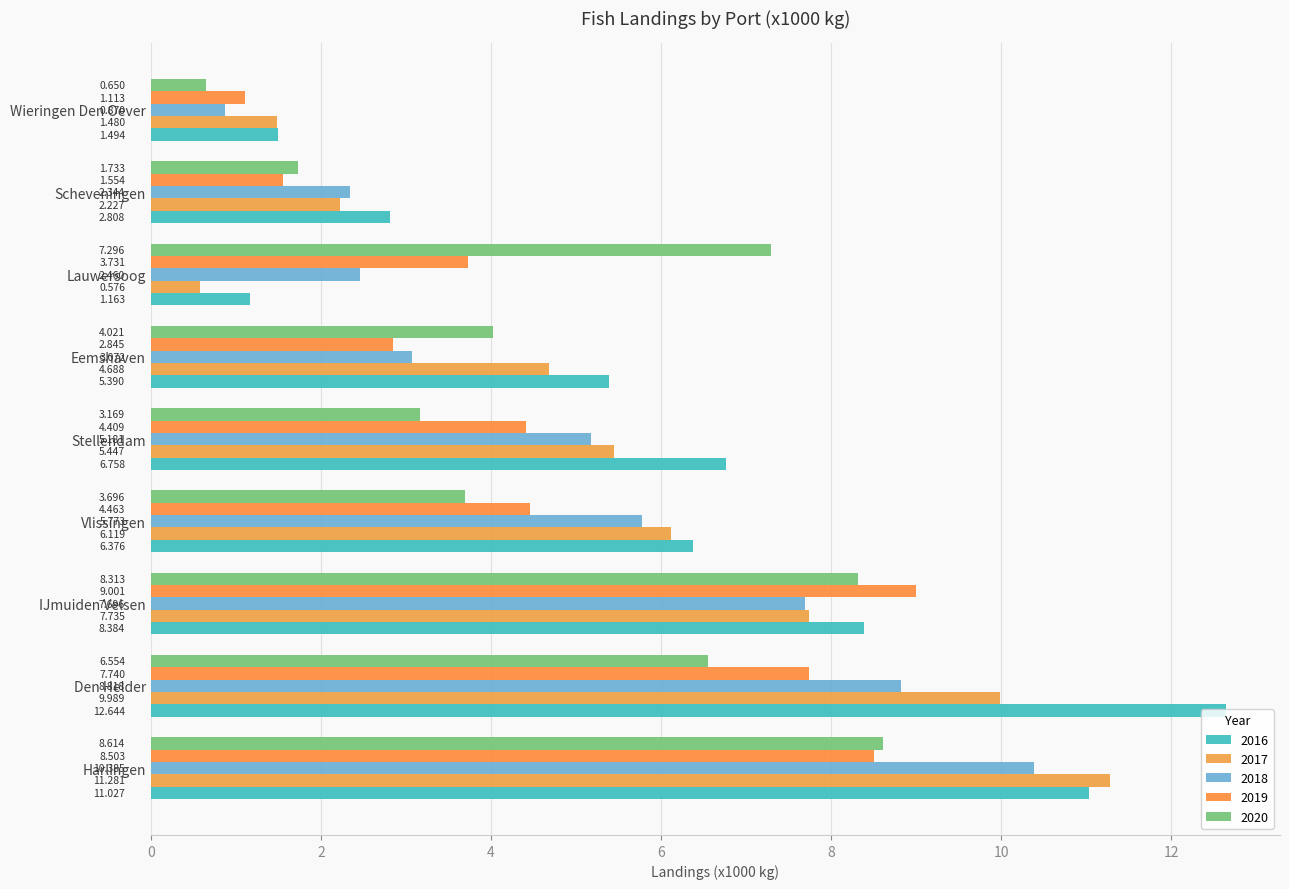

What is the label of the 6th bar from the right?

Vlissingen